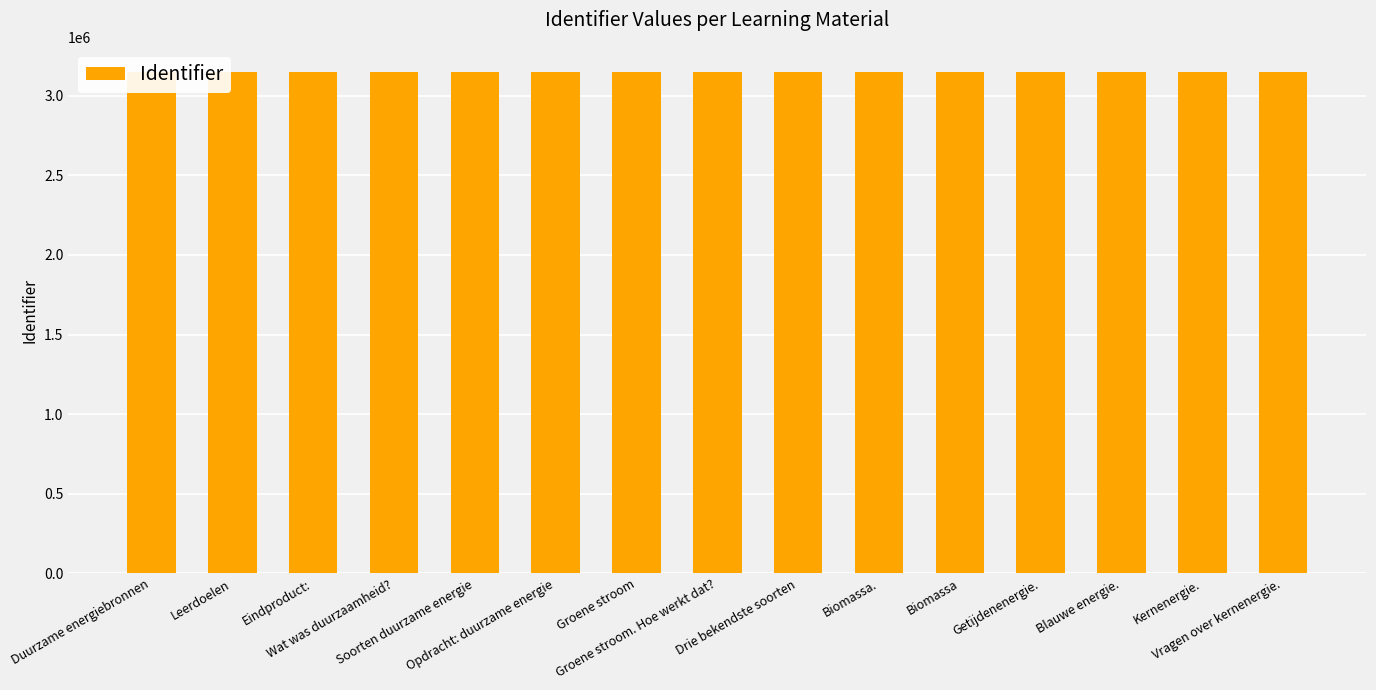

Rank the categories by value from lowest to highest.

Duurzame energiebronnen, Leerdoelen, Eindproduct:, Wat was duurzaamheid?, Soorten duurzame energie, Opdracht: duurzame energie, Groene stroom, Groene stroom. Hoe werkt dat?, Drie bekendste soorten, Biomassa., Biomassa, Getijdenenergie., Blauwe energie., Kernenergie., Vragen over kernenergie.